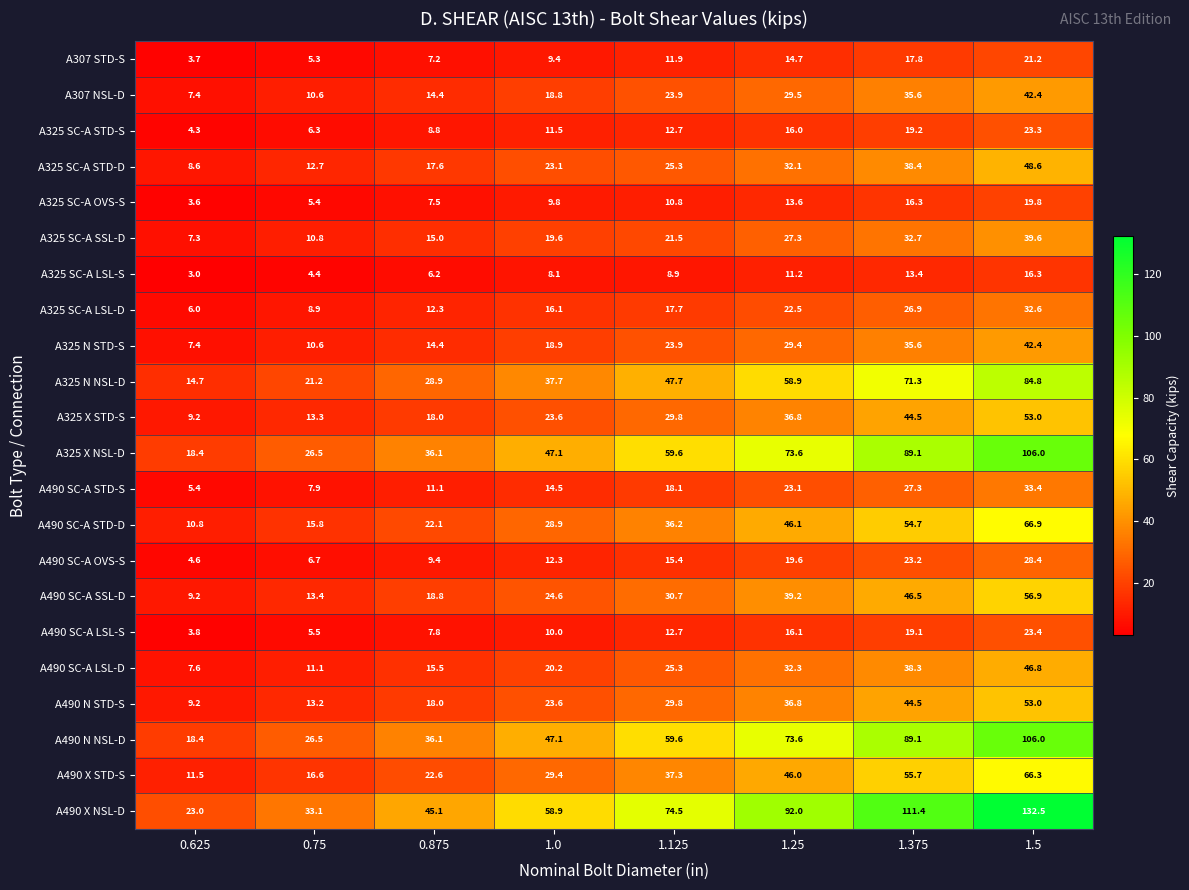

Which series has the largest total across all categories?

A490 X NSL-D